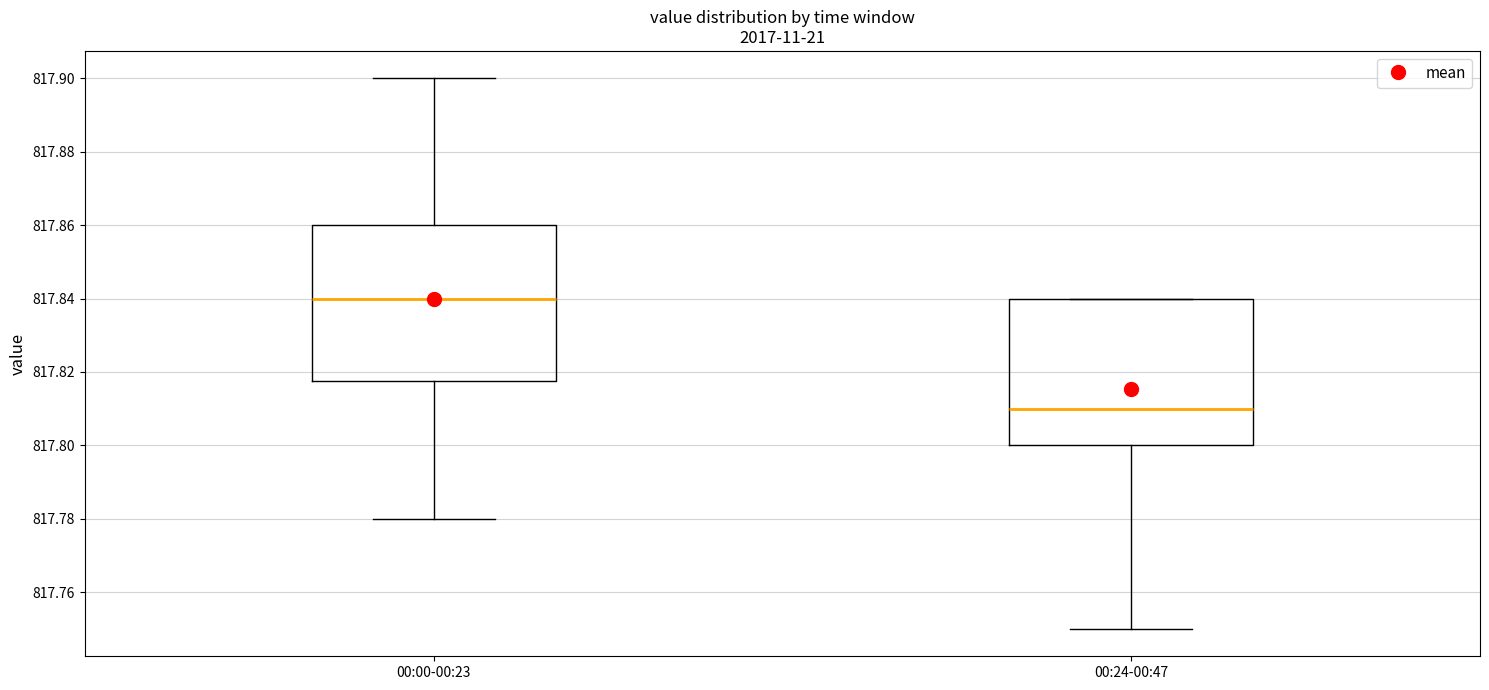

Reading left to right, transcribe this box plot: for each box, give where its median line is, the range the box spans, and where its two whiskers end, as read against the y-axis. The values are not printed on the chart, so give them approximately, as read against the axis.

00:00-00:23: median 817.840, box 817.818 to 817.860, whiskers 817.780 to 817.900
00:24-00:47: median 817.810, box 817.800 to 817.840, whiskers 817.750 to 817.840